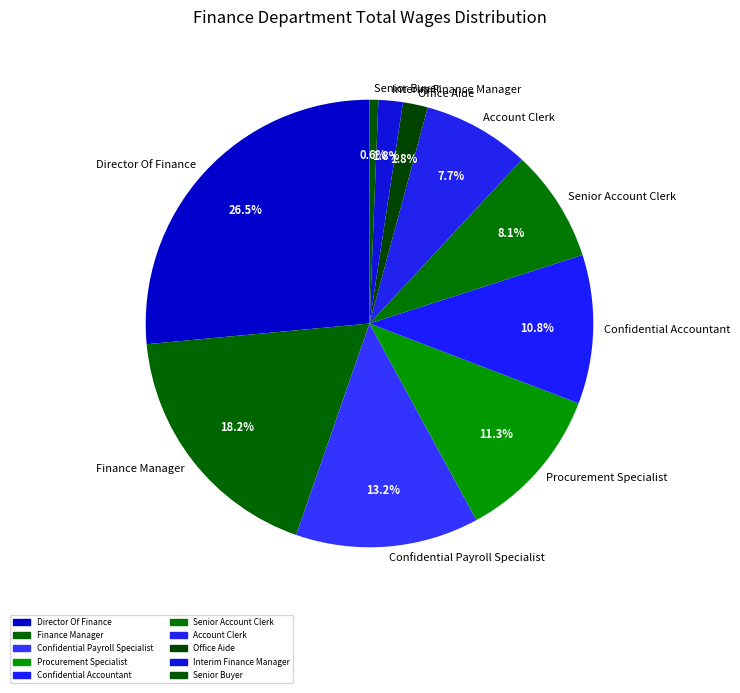

Is it true that Senior Buyer is 11% of the pie?

False